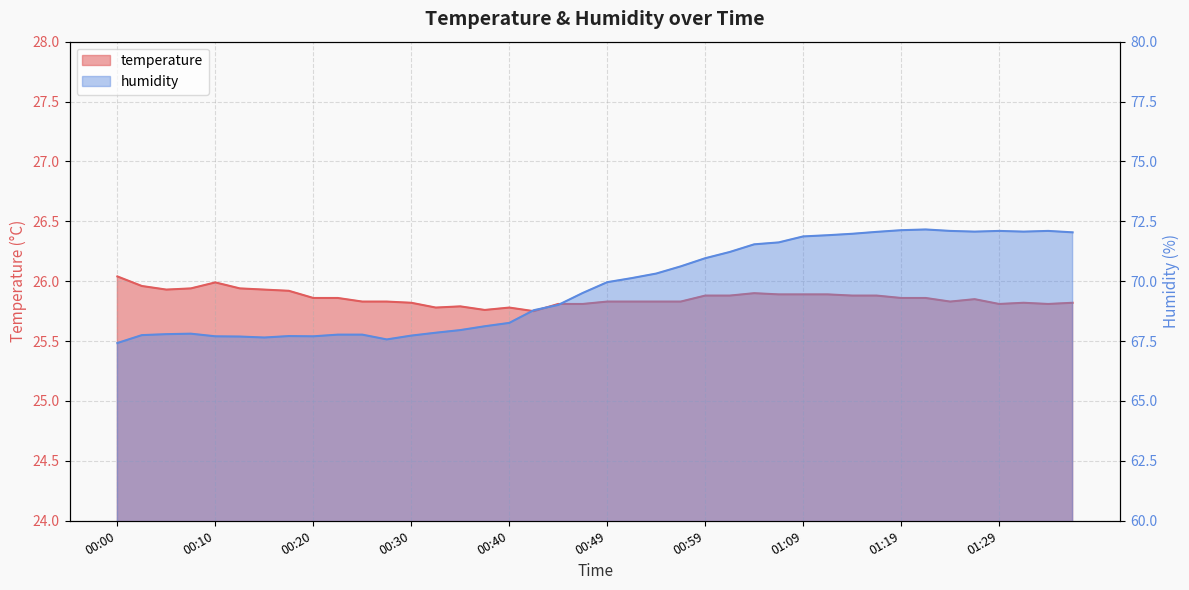

The value of humidity at 00:12 is 67.7. True or false?

True